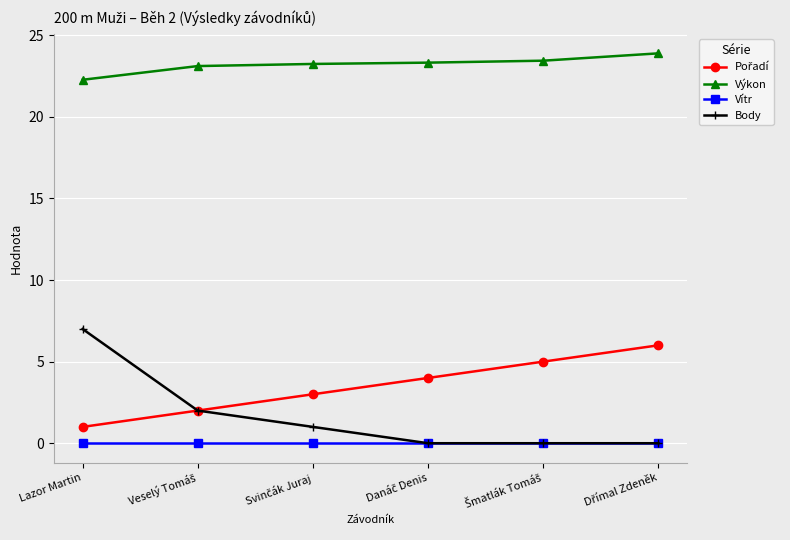

Which series has the widest spread of values?

Body